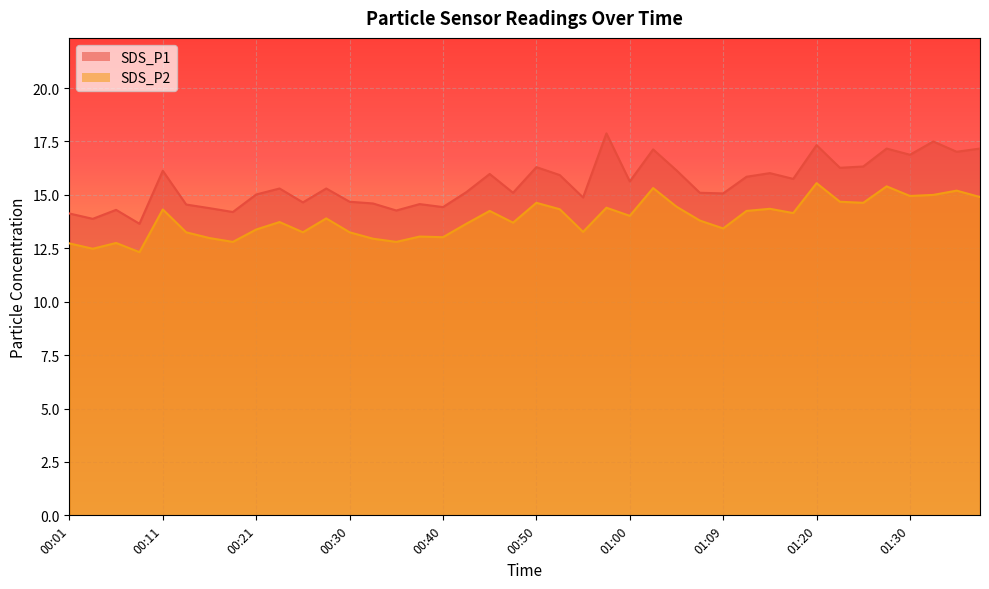

Is it true that SDS_P1 equals 17.5 at 01:32?

True